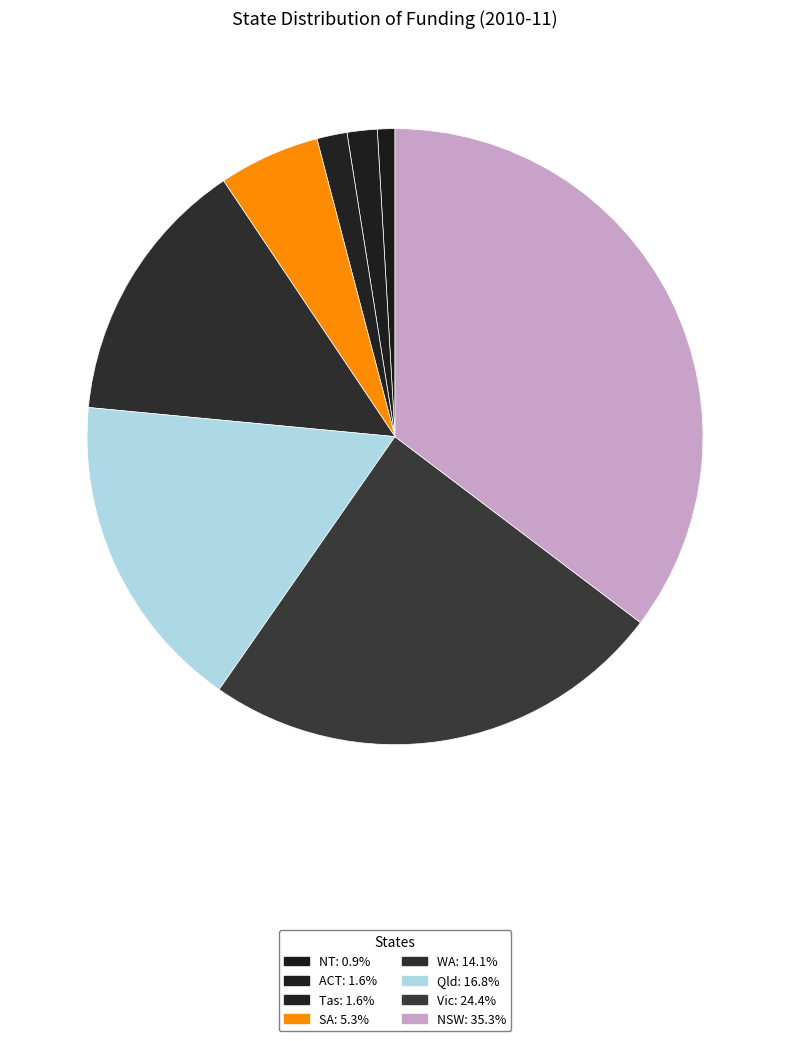

Between ACT and WA, which is larger?

WA